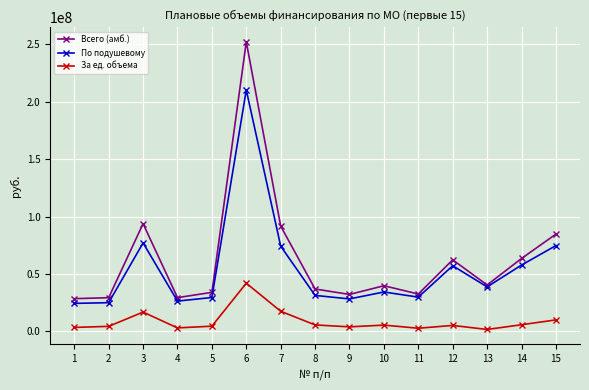

True or false: За ед. объема and Всего (амб.) intersect in this chart.

False